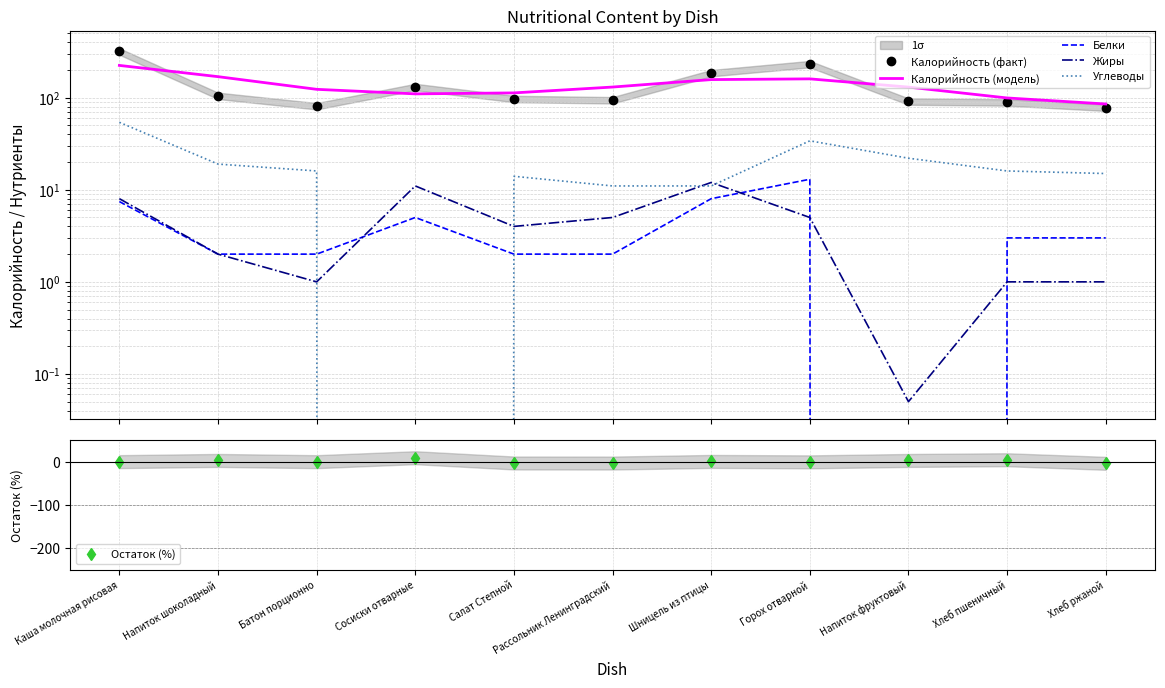

Is it true that Углеводы equals 0.0 at Сосиски отварные?

True